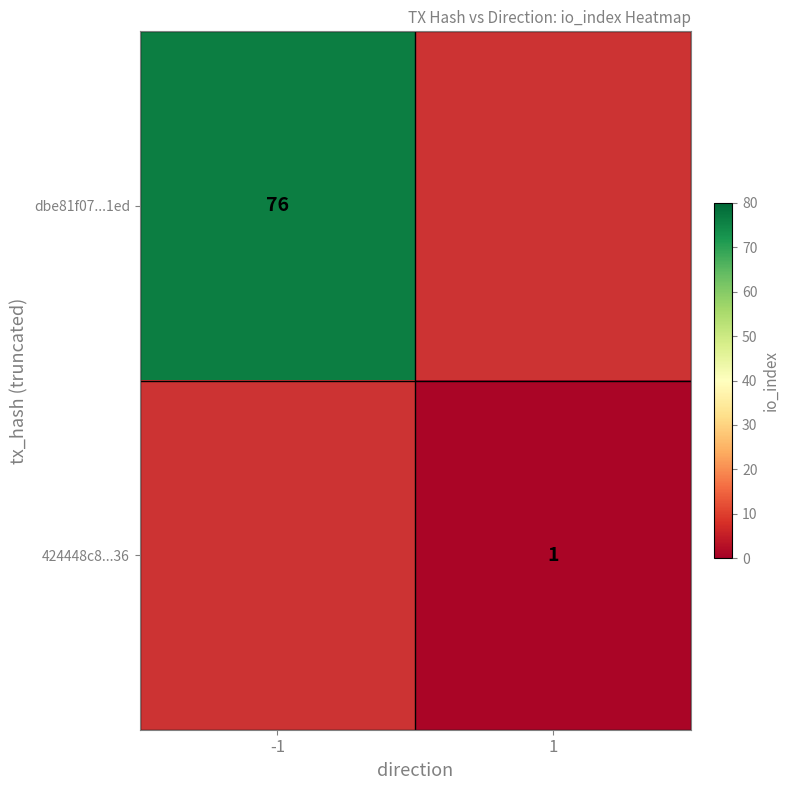

True or false: 424448c8...36 has a value of 1 at 1.

True